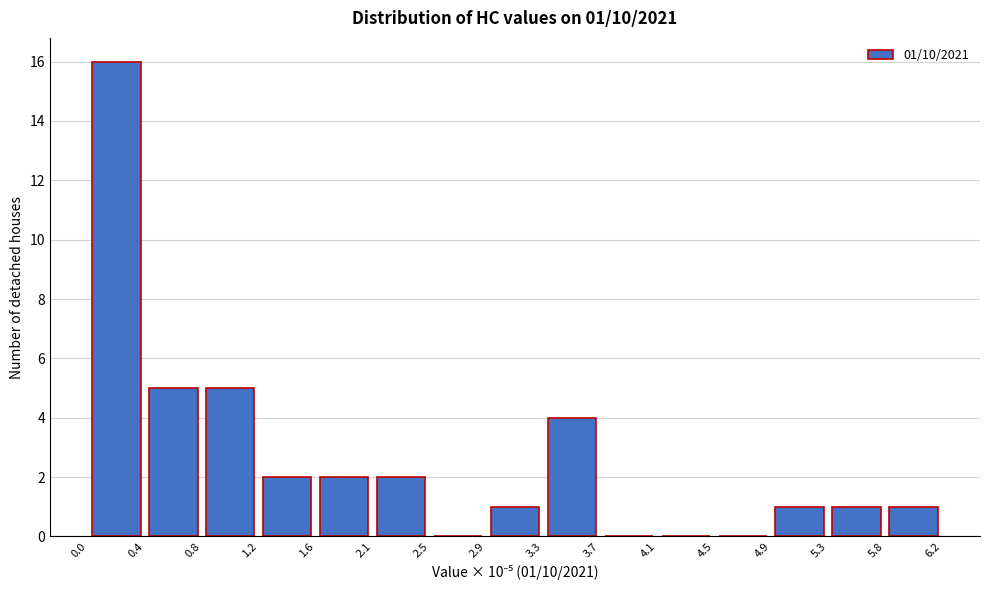

Over which range of the x-axis is the bar tallest?

0.0 to 0.4